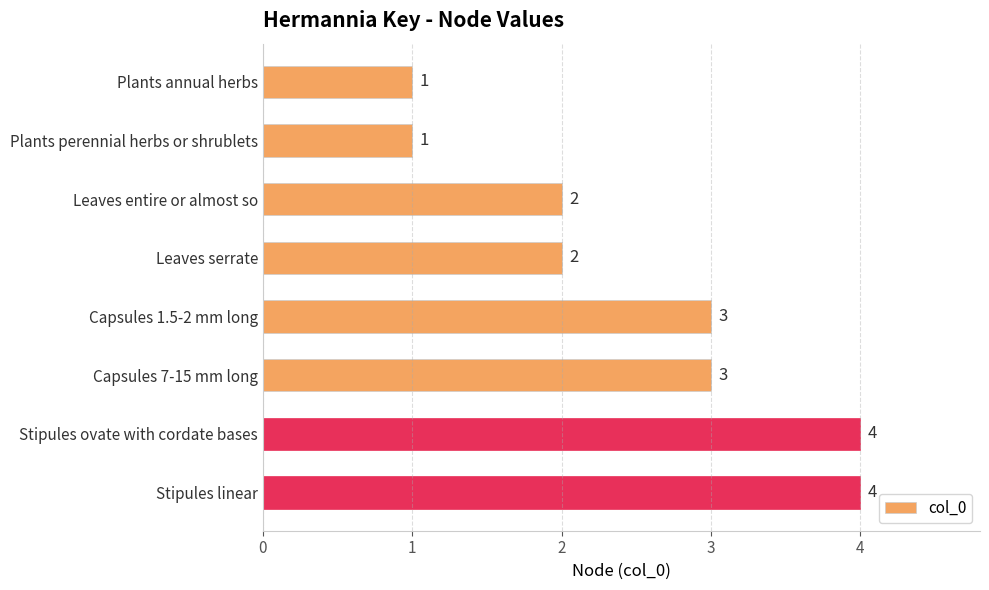

What is the maximum value shown in the chart?

4